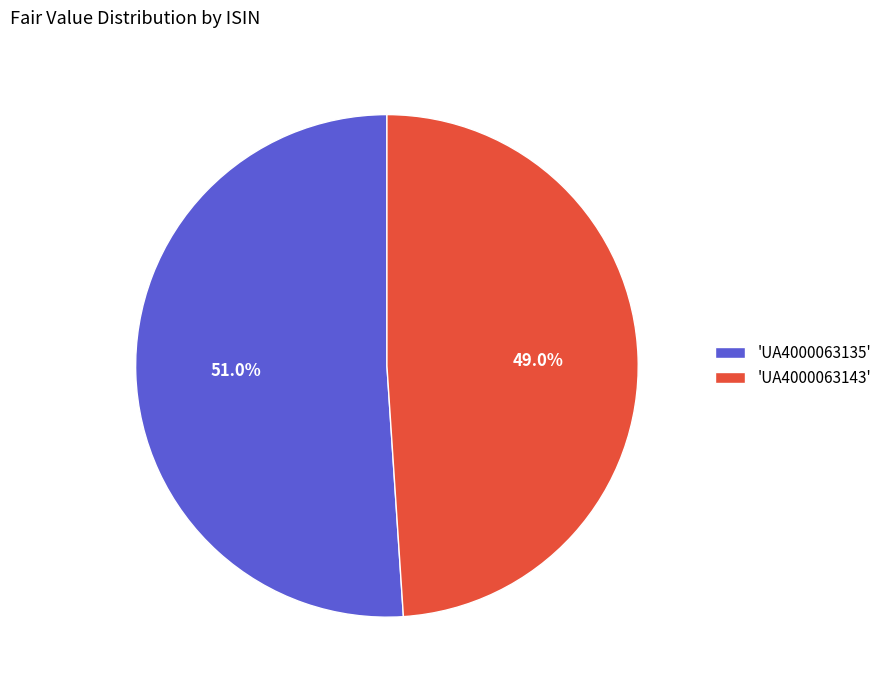

What is the smallest slice in the pie chart?

'UA4000063143'